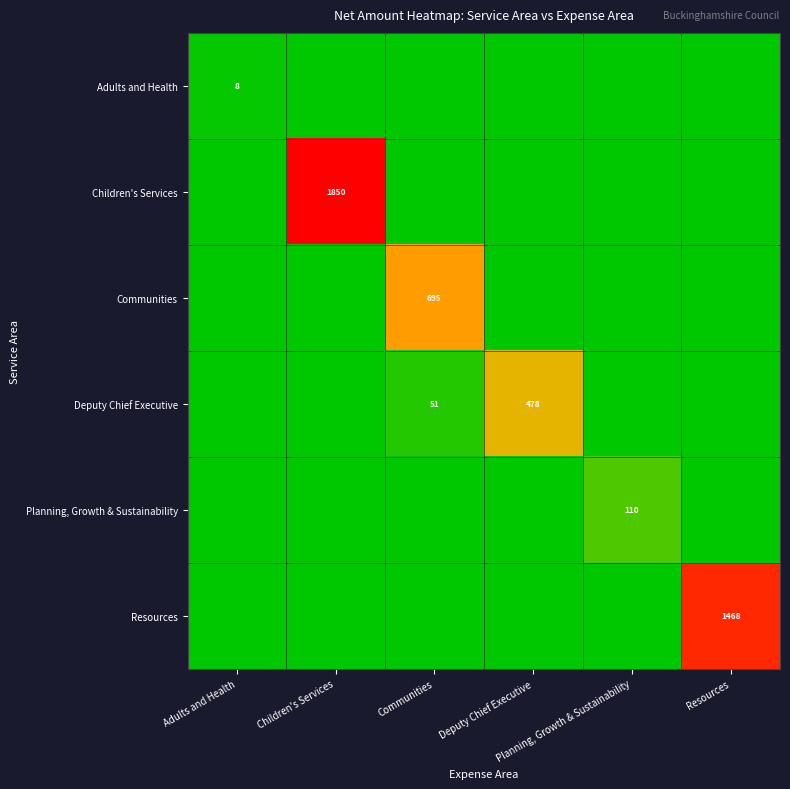

What is the sum of all Resources values?

1468.0